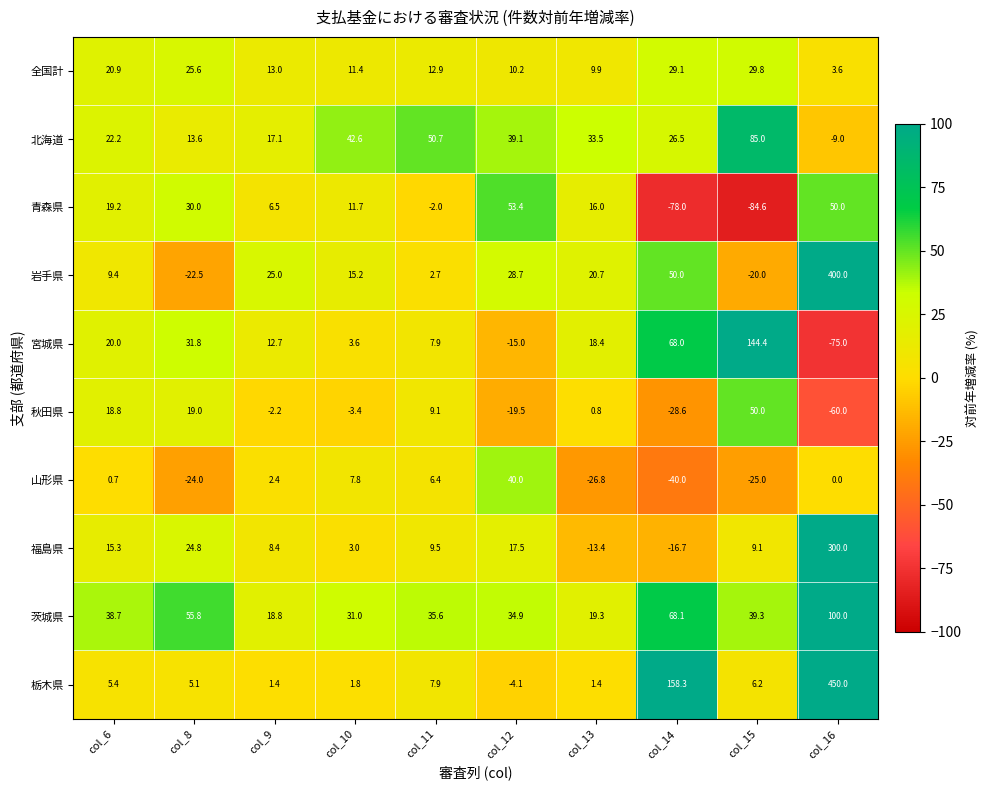

The 全国計 series shows 3.7 at col_13. True or false?

False